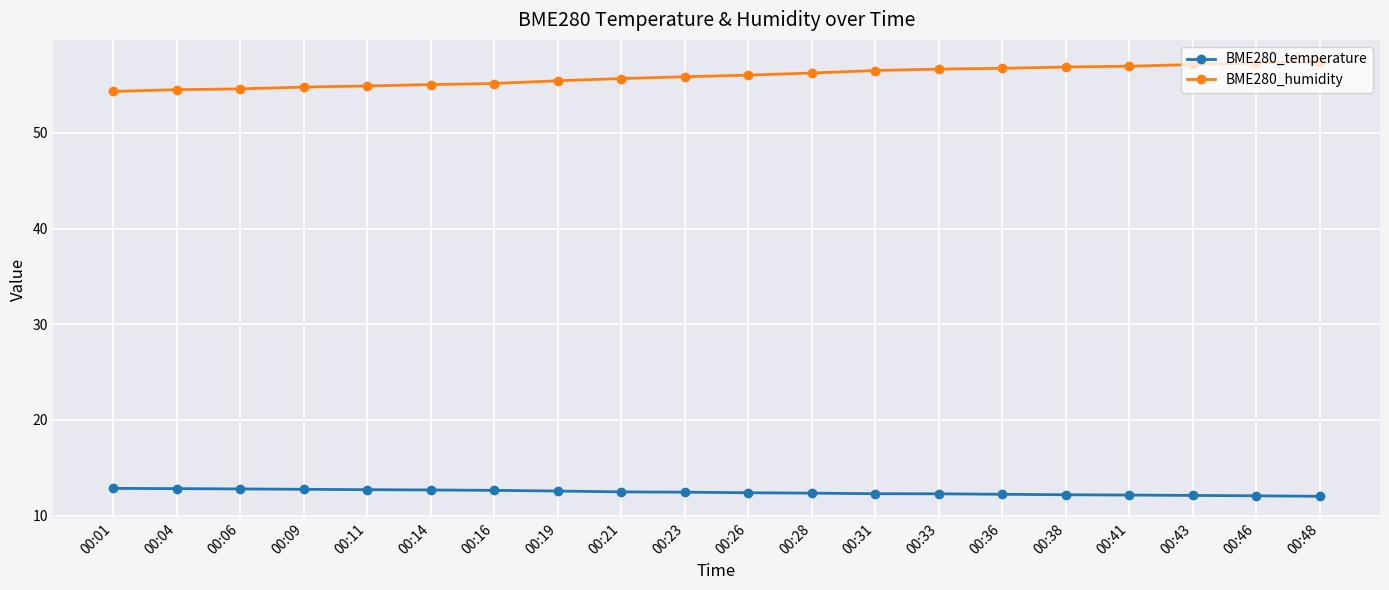

True or false: BME280_temperature and BME280_humidity intersect in this chart.

False